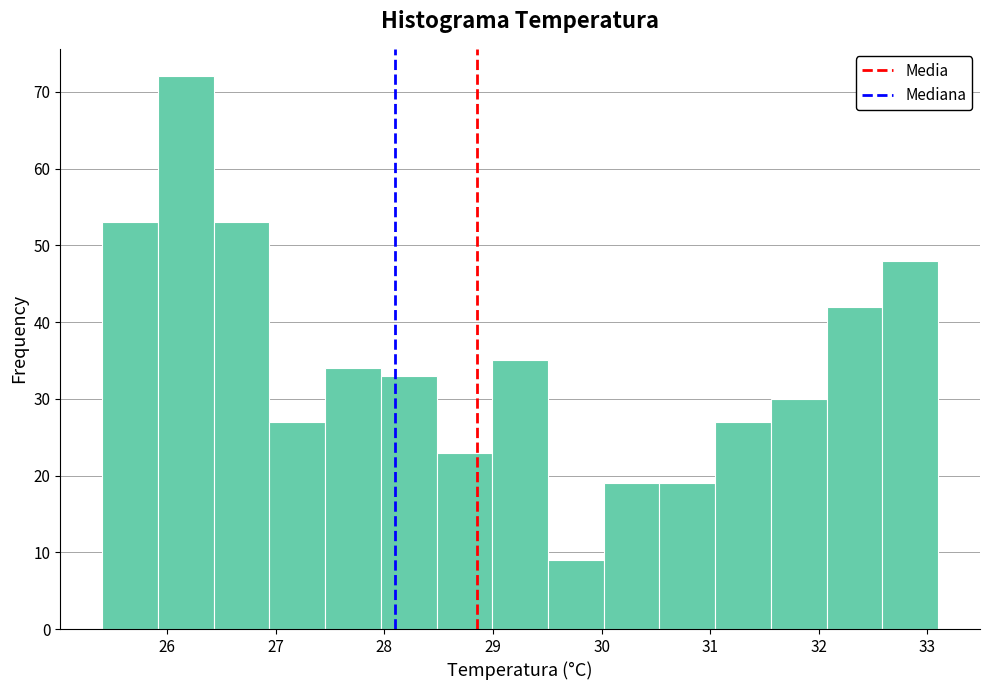

What is the height of the bar covering 32.6 to 33.1 on the x-axis? Neither the bar edges nor the heights are printed on the chart, so give them approximately, as read against the axes.

48